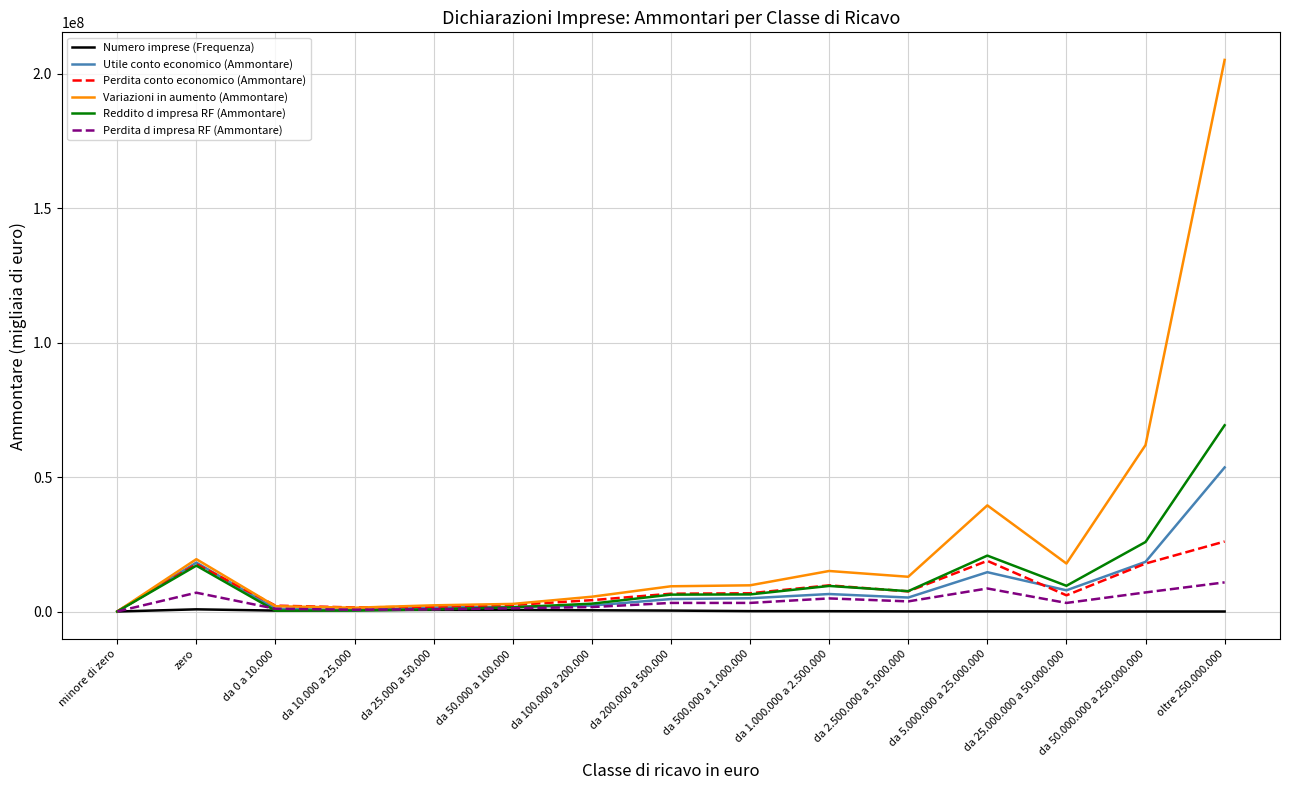

Rank the series by their maximum value, from lowest to highest.

Numero imprese (Frequenza), Perdita d impresa RF (Ammontare), Perdita conto economico (Ammontare), Utile conto economico (Ammontare), Reddito d impresa RF (Ammontare), Variazioni in aumento (Ammontare)